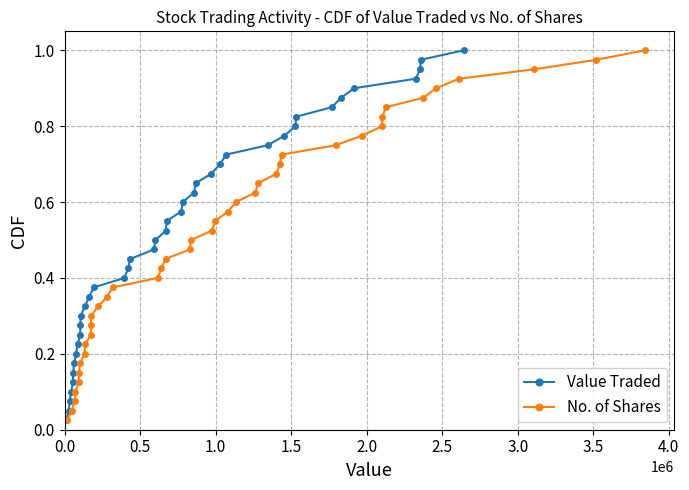

True or false: No. of Shares has more than 1 points higher than both neighbors.

False